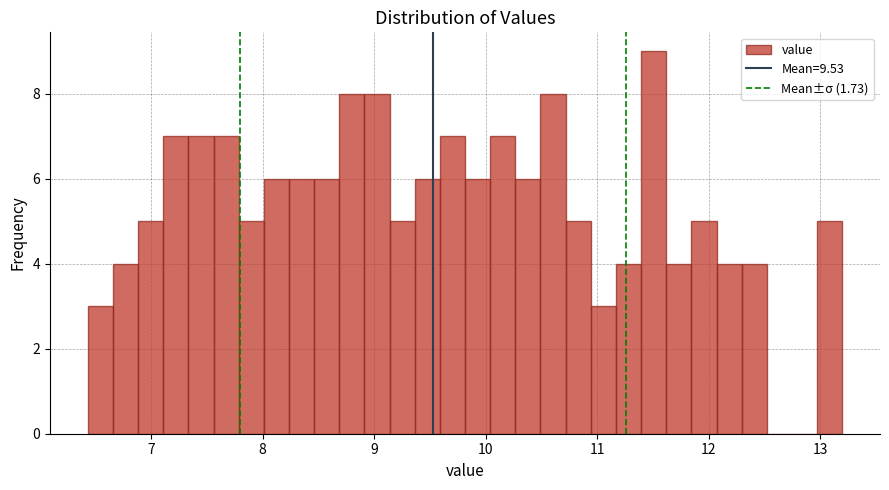

Read against the x-axis, roughly where is the centre of the tallest bar?

11.5